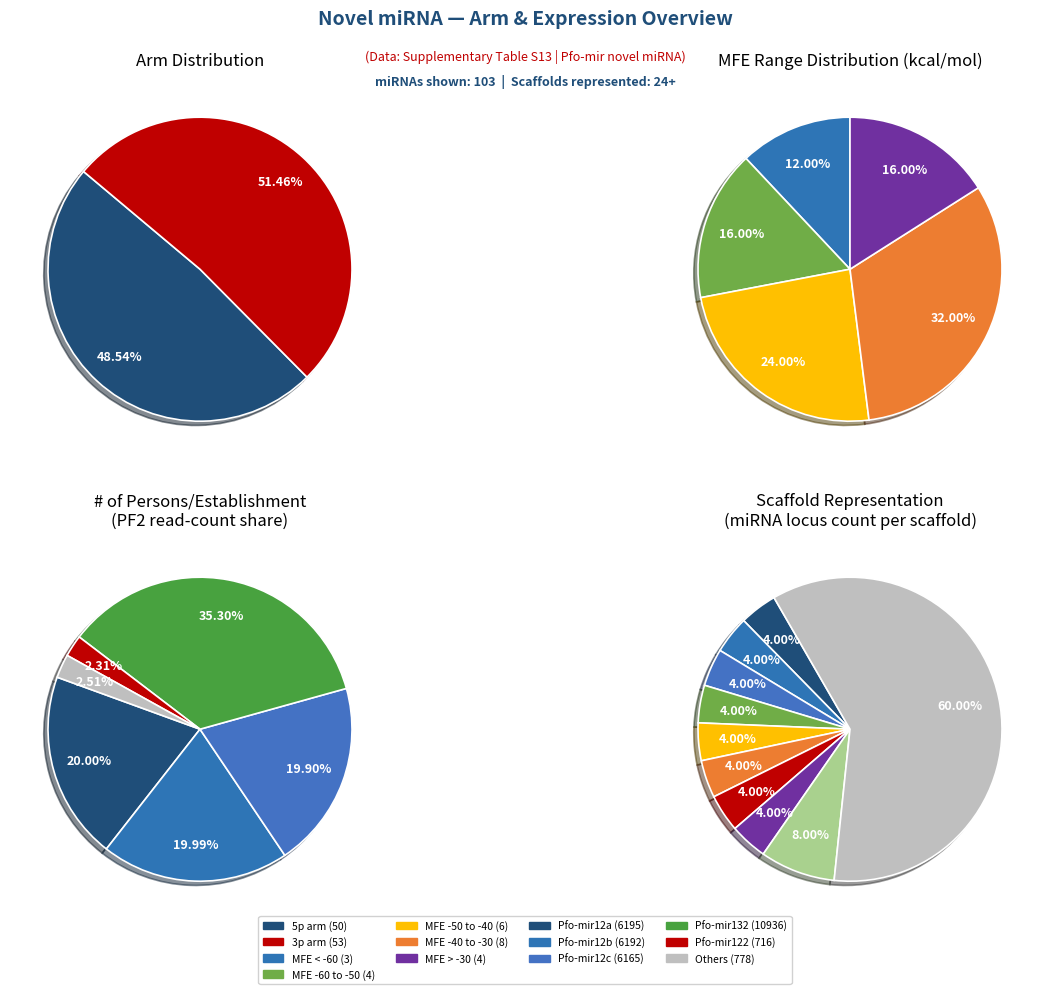

The Pfo-mir111a slice represents 17% of the pie. True or false?

False